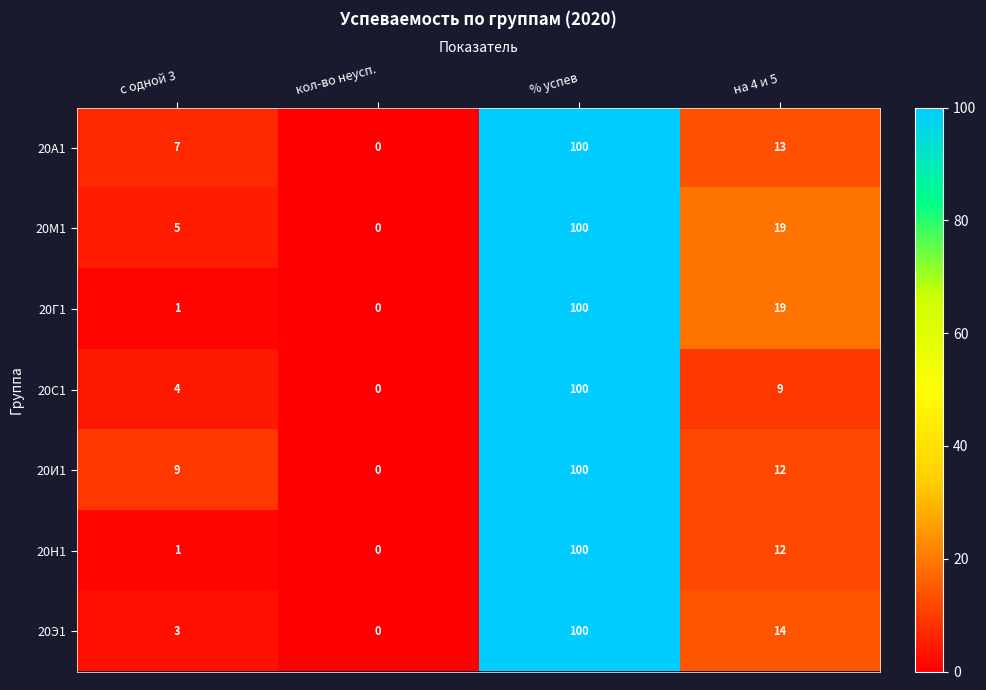

Which label corresponds to the smallest value in the chart?

кол-во неусп.